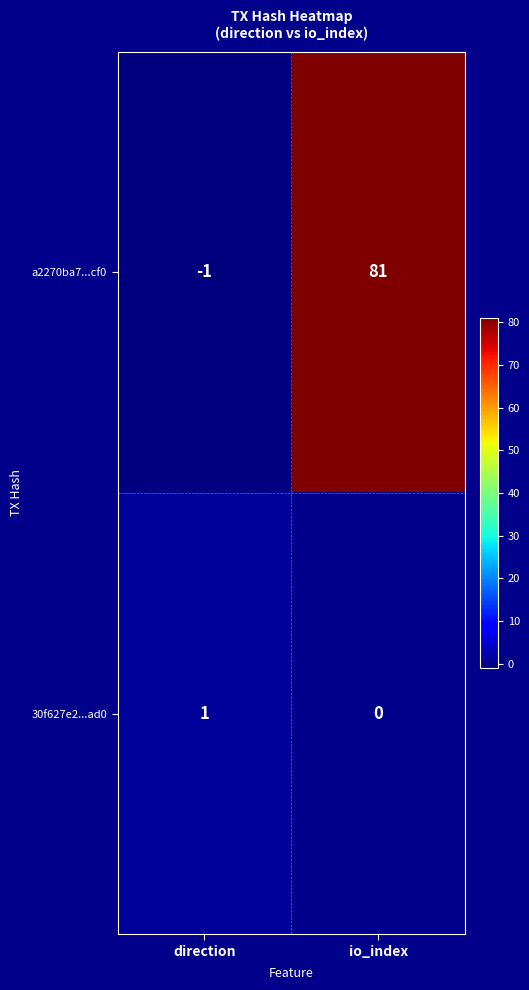

What value does the a2270ba7...cf0 series have at io_index?

81